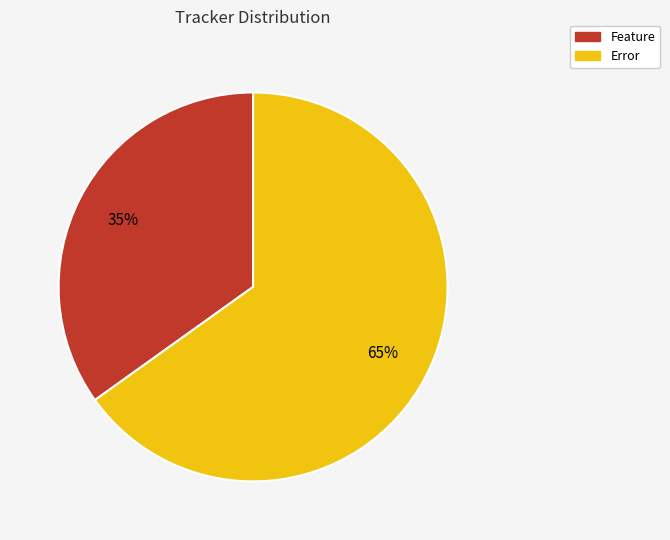

Does Error account for over 50% of the chart?

Yes